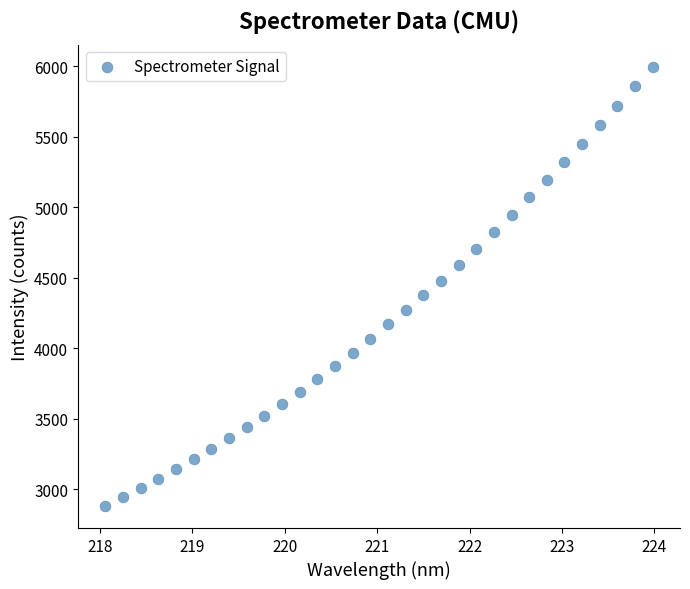

What is the range of Y values (max minus min)?

3116.9